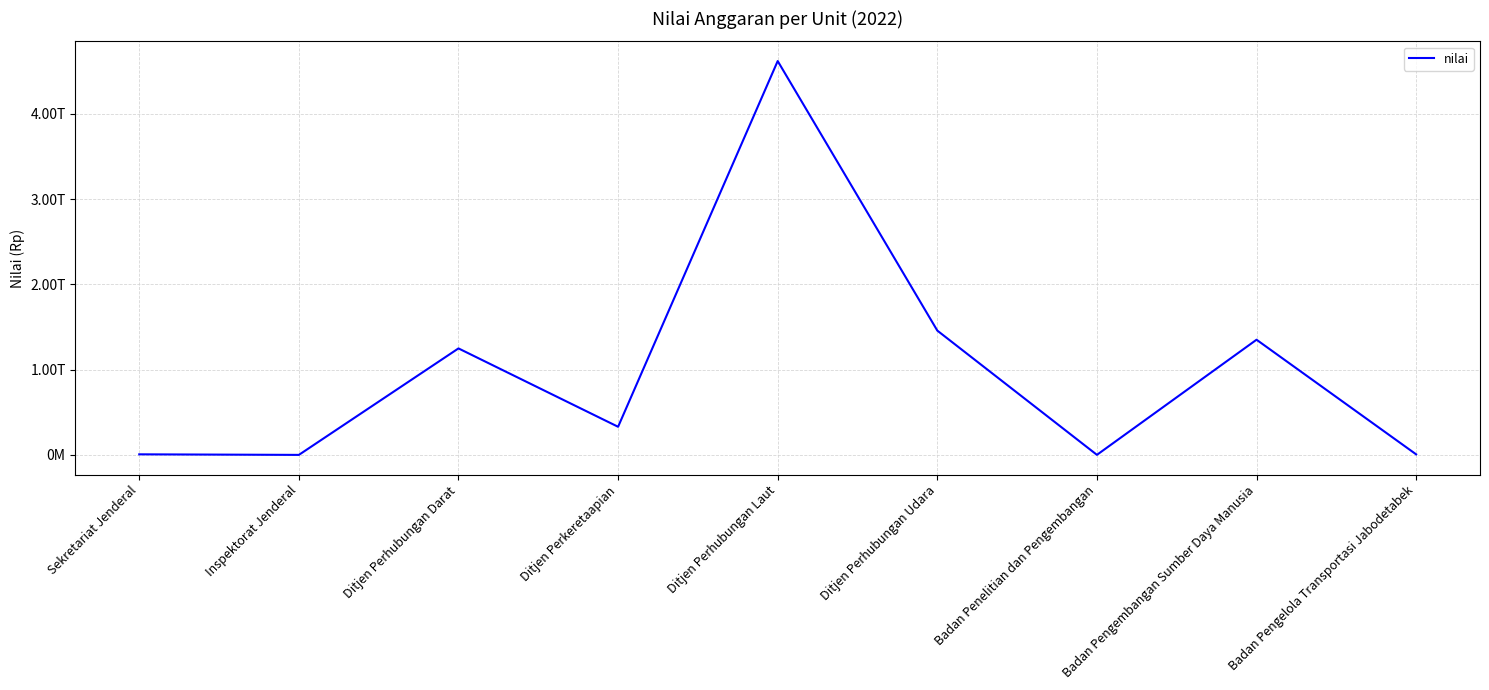

At which label does the data first exceed 330502552311?

Ditjen Perhubungan Darat